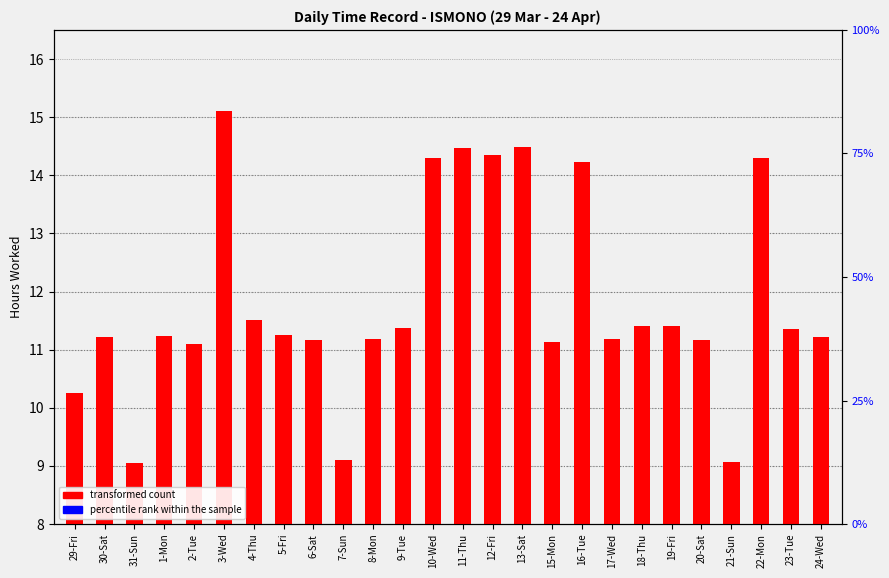

The percentile rank within the sample series shows 0.1 at 2-Tue. True or false?

True